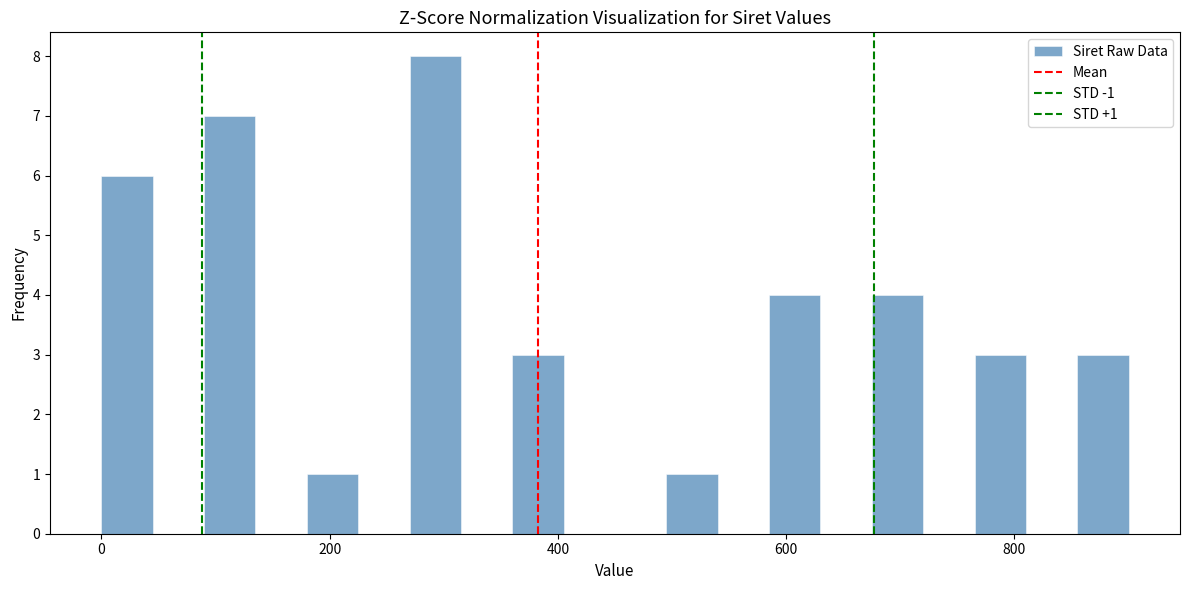

Around what value on the x-axis is the tallest bar? Give the approximate position of its centre, as read against the axis.

300